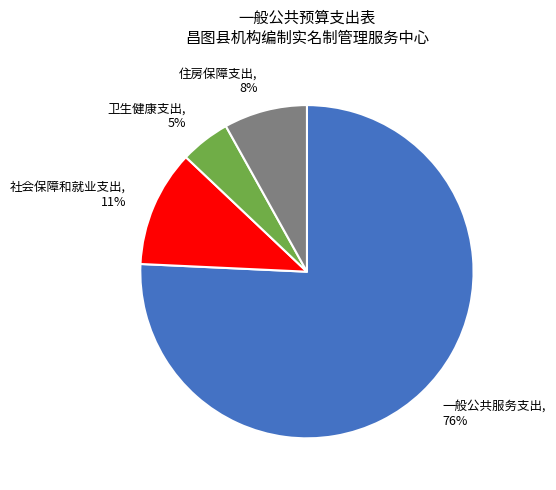

The 住房保障支出 slice represents 8% of the pie. True or false?

True